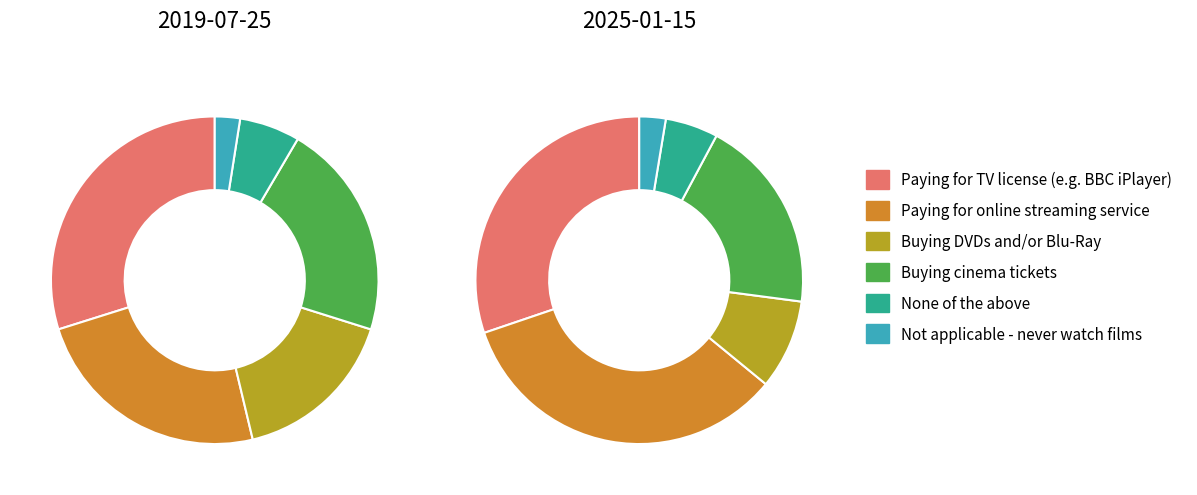

To the nearest percent, what is the average slice percentage?

17%